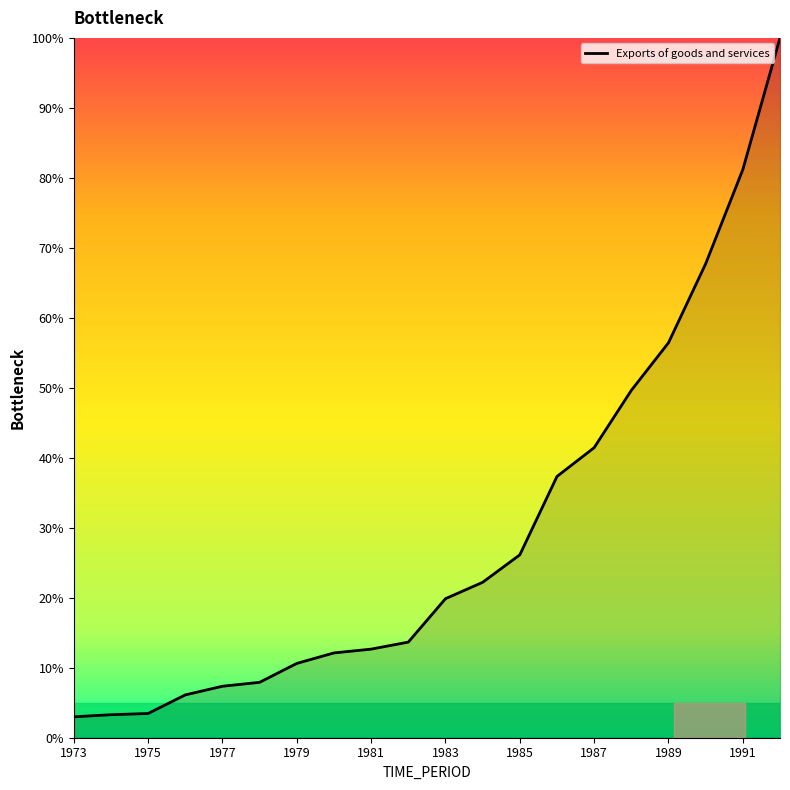

What is the smallest value displayed?

3.0